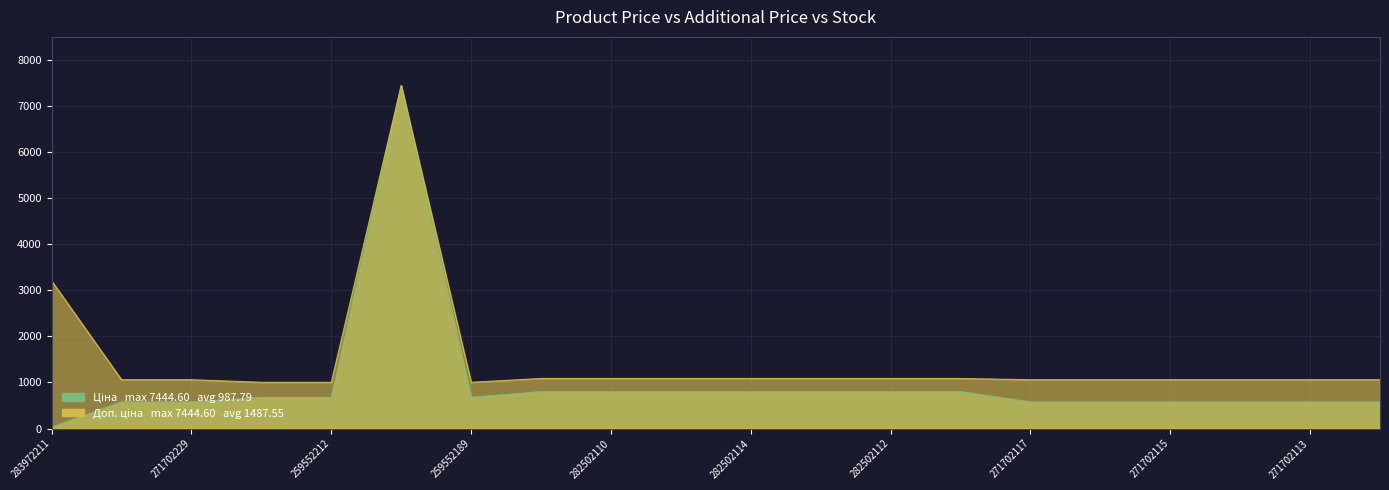

True or false: Ціна has a value of 802.1 at 282502114.

True